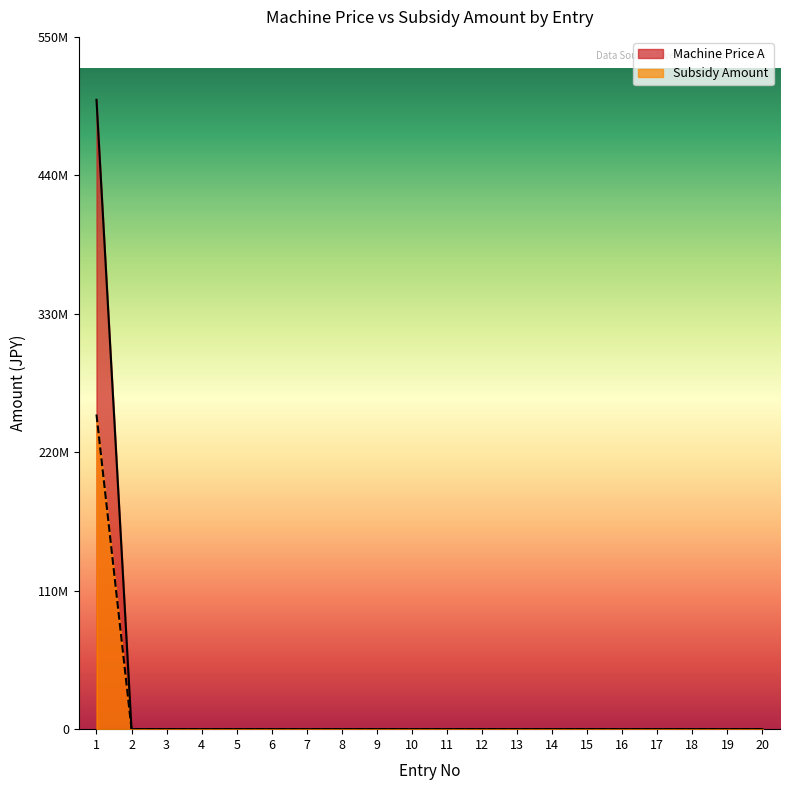

What is the greatest value displayed?

500000000